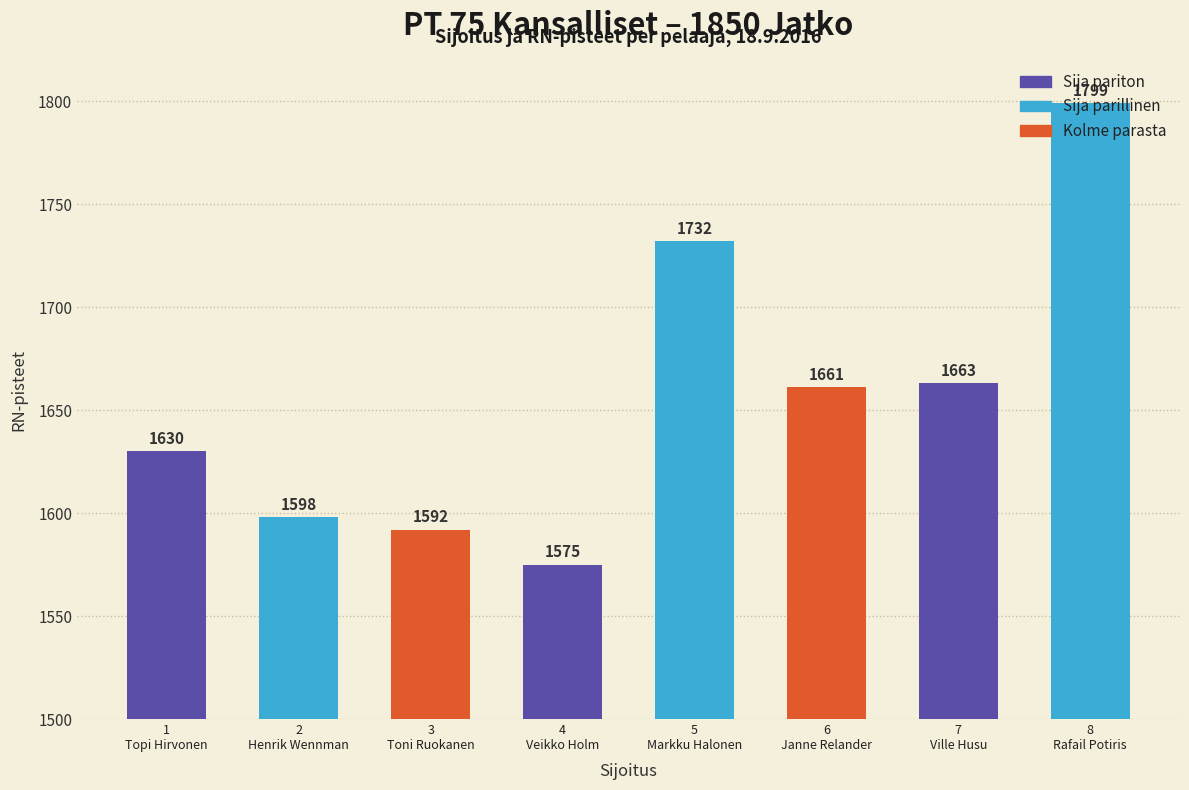

What is the difference between the second highest and second lowest values?

140